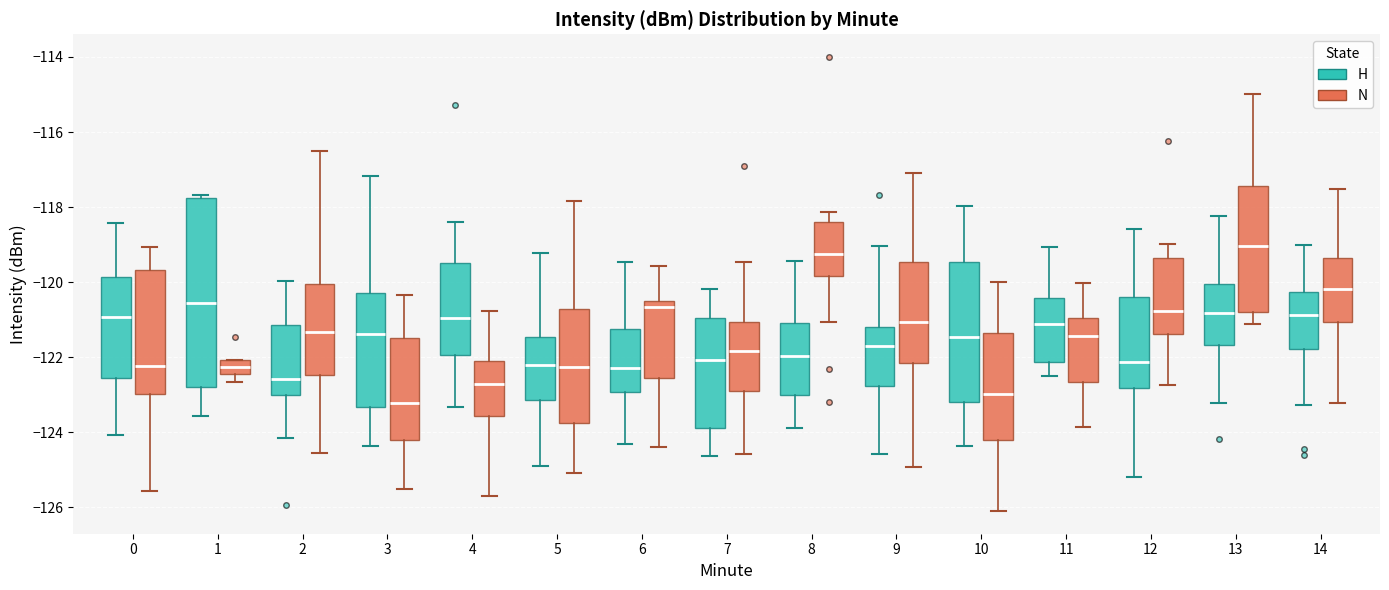

Where does the median line of the box for 12 (H) sit on the y-axis? The values are not printed on the chart, so give them approximately, as read against the axis.

-122.2